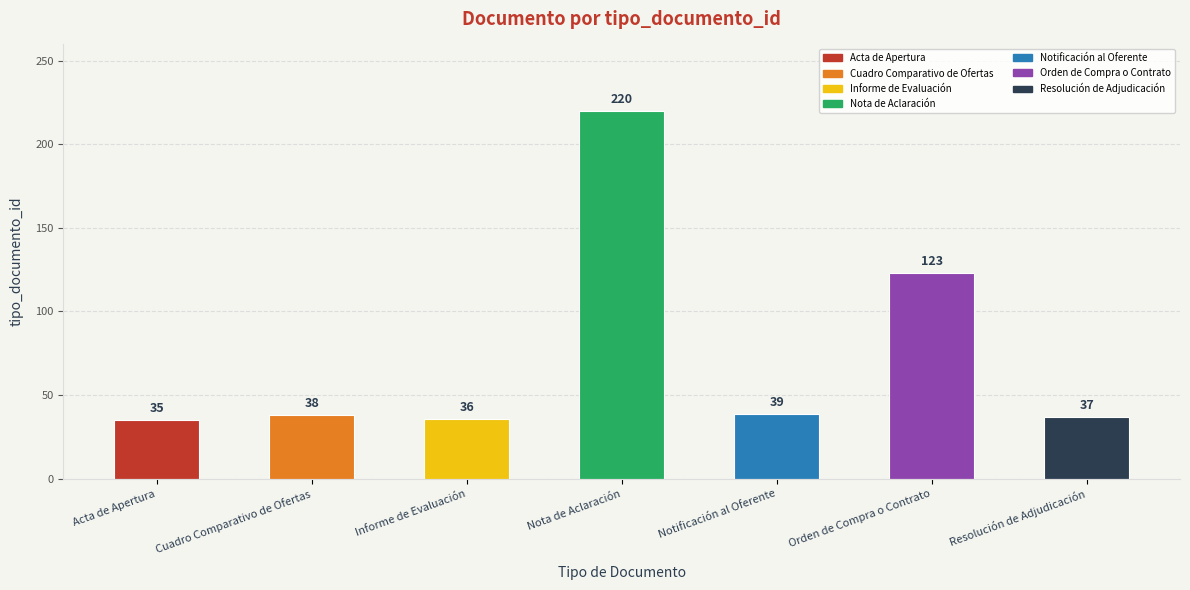

Which category has the highest value across all series?

Nota de Aclaración